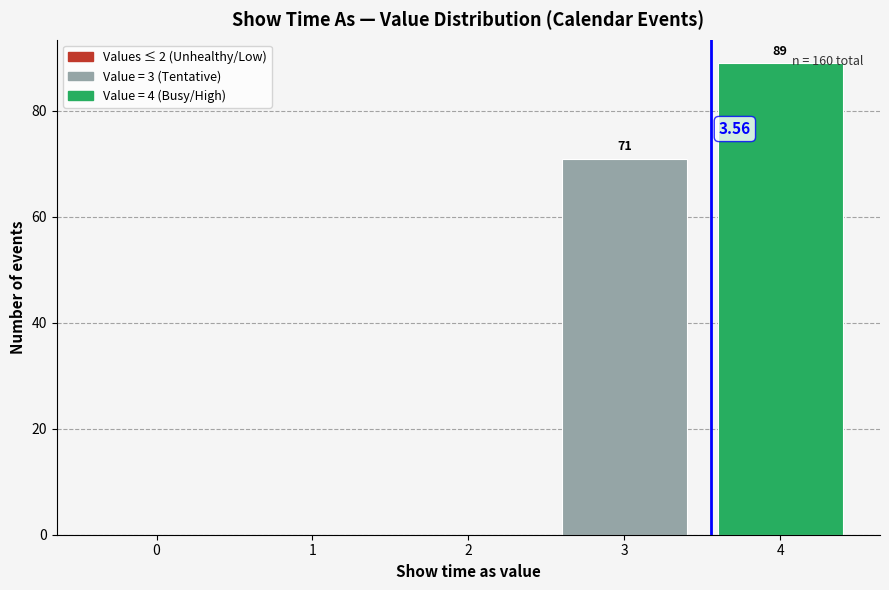

Over which range of the x-axis is the bar tallest?

3.5 to 4.5